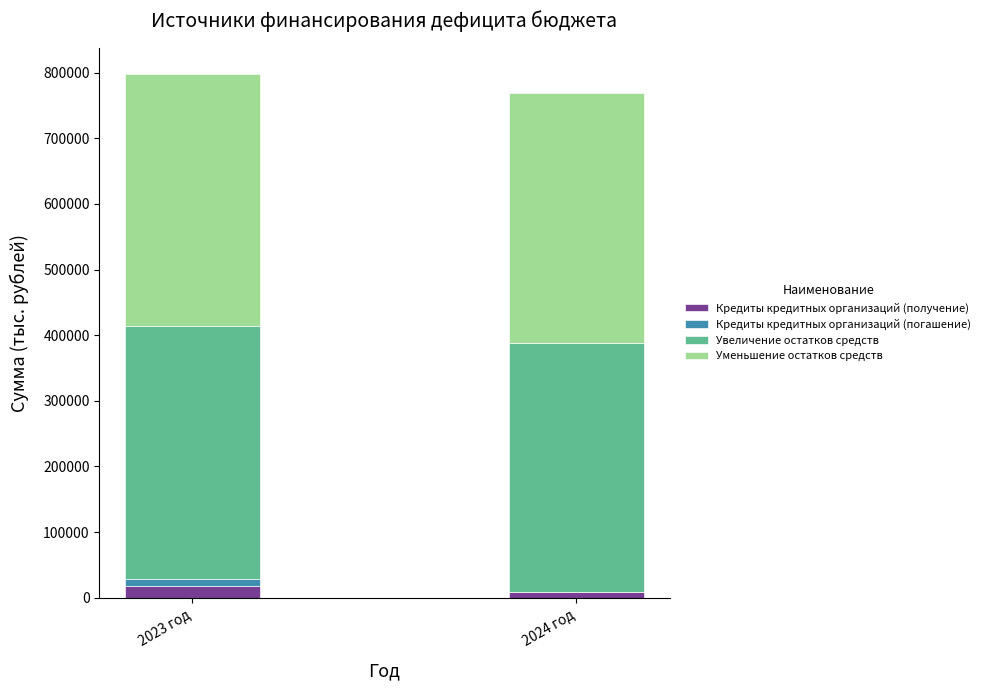

Are the bars horizontal?

No